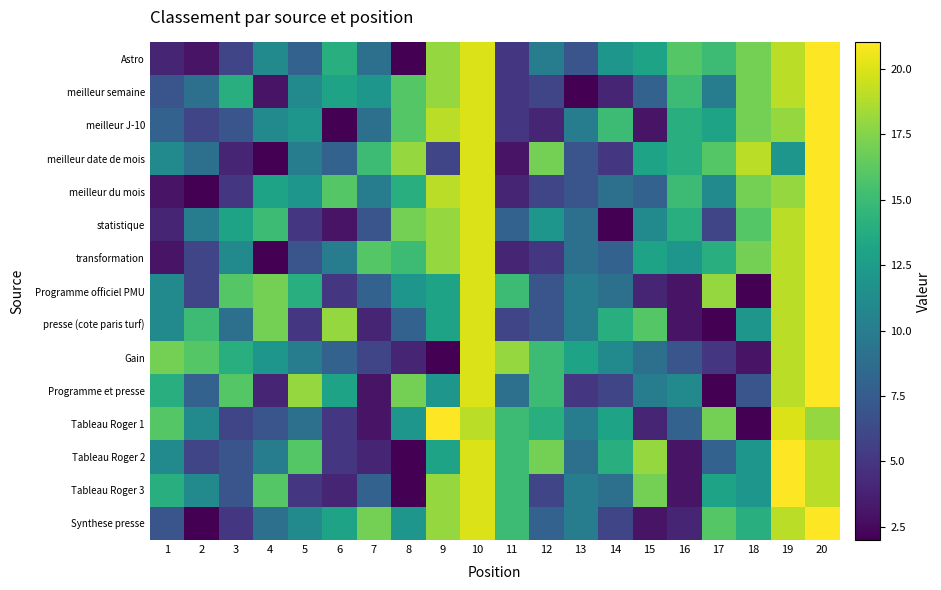

Reading left to right, what are all the values shown in this chart?

Astro: 1=4	2=3	3=6	4=11	5=8	6=14	7=9	8=2	9=18	10=20	11=5	12=10	13=7	14=12	15=13	16=16	17=15	18=17	19=19	20=21
meilleur semaine: 1=7	2=9	3=14	4=3	5=11	6=13	7=12	8=16	9=18	10=20	11=5	12=6	13=2	14=4	15=8	16=15	17=10	18=17	19=19	20=21
meilleur J-10: 1=8	2=6	3=7	4=11	5=12	6=2	7=9	8=16	9=19	10=20	11=5	12=4	13=10	14=15	15=3	16=14	17=13	18=17	19=18	20=21
meilleur date de mois: 1=11	2=9	3=4	4=2	5=10	6=8	7=15	8=18	9=6	10=20	11=3	12=17	13=7	14=5	15=13	16=14	17=16	18=19	19=12	20=21
meilleur du mois: 1=3	2=2	3=5	4=13	5=12	6=16	7=10	8=14	9=19	10=20	11=4	12=6	13=7	14=9	15=8	16=15	17=11	18=17	19=18	20=21
statistique: 1=4	2=10	3=13	4=15	5=5	6=3	7=7	8=17	9=18	10=20	11=8	12=12	13=9	14=2	15=11	16=14	17=6	18=16	19=19	20=21
transformation: 1=3	2=6	3=11	4=2	5=7	6=10	7=16	8=15	9=18	10=20	11=4	12=5	13=9	14=8	15=13	16=12	17=14	18=17	19=19	20=21
Programme officiel PMU: 1=11	2=6	3=16	4=17	5=14	6=5	7=8	8=12	9=13	10=20	11=15	12=7	13=10	14=9	15=4	16=3	17=18	18=2	19=19	20=21
presse (cote paris turf): 1=11	2=15	3=9	4=17	5=5	6=18	7=4	8=8	9=13	10=20	11=6	12=7	13=10	14=14	15=16	16=3	17=2	18=12	19=19	20=21
Gain: 1=17	2=16	3=14	4=12	5=10	6=8	7=6	8=4	9=2	10=20	11=18	12=15	13=13	14=11	15=9	16=7	17=5	18=3	19=19	20=21
Programme et presse: 1=14	2=8	3=16	4=4	5=18	6=13	7=3	8=17	9=12	10=20	11=9	12=15	13=5	14=6	15=10	16=11	17=2	18=7	19=19	20=21
Tableau Roger 1: 1=16	2=11	3=6	4=7	5=9	6=5	7=3	8=12	9=21	10=19	11=15	12=14	13=10	14=13	15=4	16=8	17=17	18=2	19=20	20=18
Tableau Roger 2: 1=11	2=6	3=7	4=10	5=16	6=5	7=4	8=2	9=13	10=20	11=15	12=17	13=9	14=14	15=18	16=3	17=8	18=12	19=21	20=19
Tableau Roger 3: 1=14	2=11	3=7	4=16	5=5	6=4	7=8	8=2	9=18	10=20	11=15	12=6	13=10	14=9	15=17	16=3	17=13	18=12	19=21	20=19
Synthese presse: 1=7	2=2	3=5	4=9	5=11	6=13	7=17	8=12	9=18	10=20	11=15	12=8	13=10	14=6	15=3	16=4	17=16	18=14	19=19	20=21